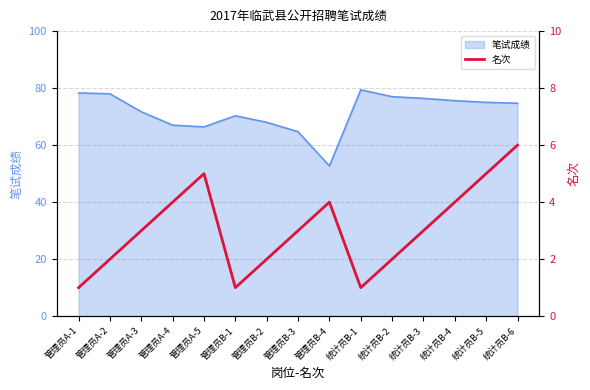

How many data points are above 3?

6